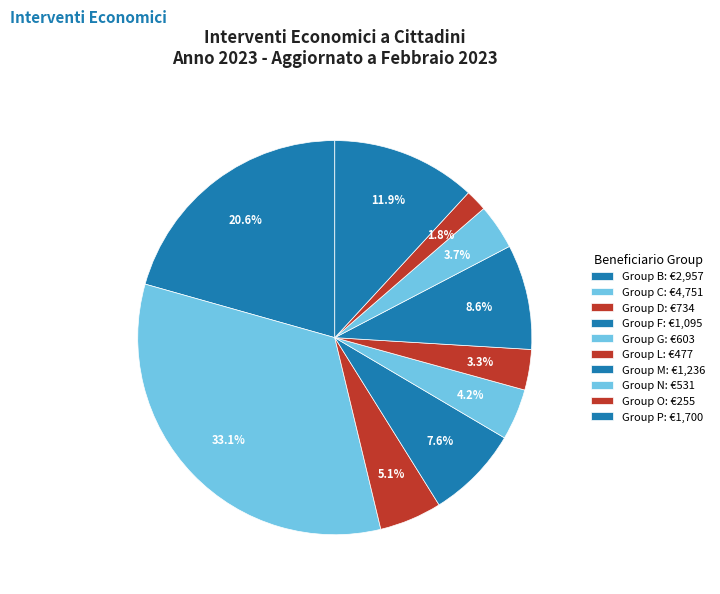

How many segments does this pie chart have?

10